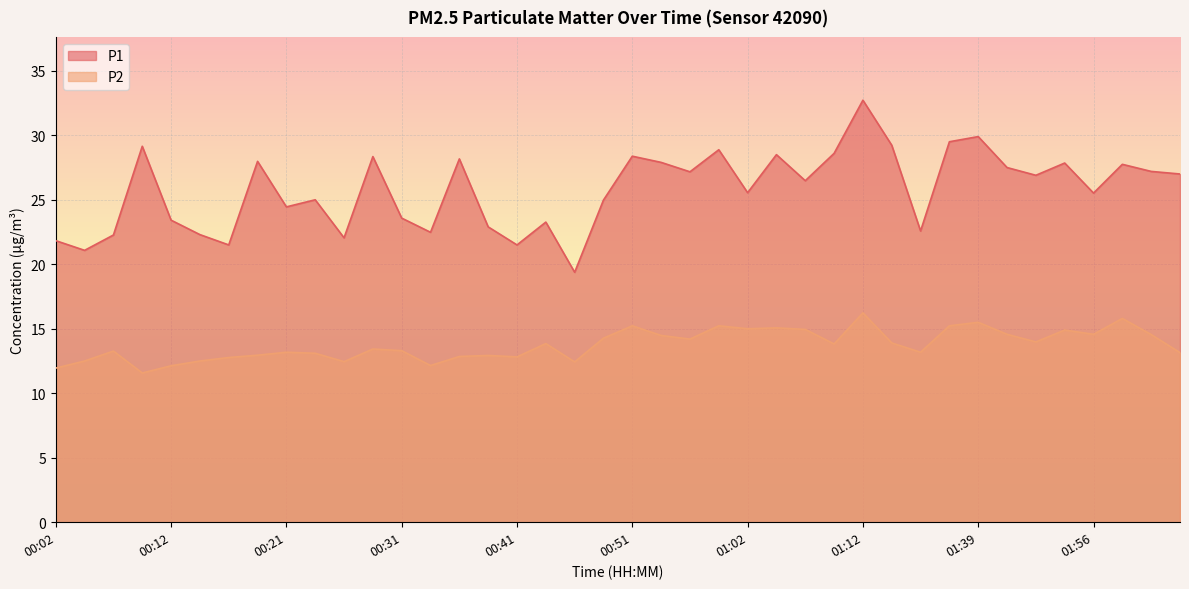

How many data points in P2 are above 13?

27